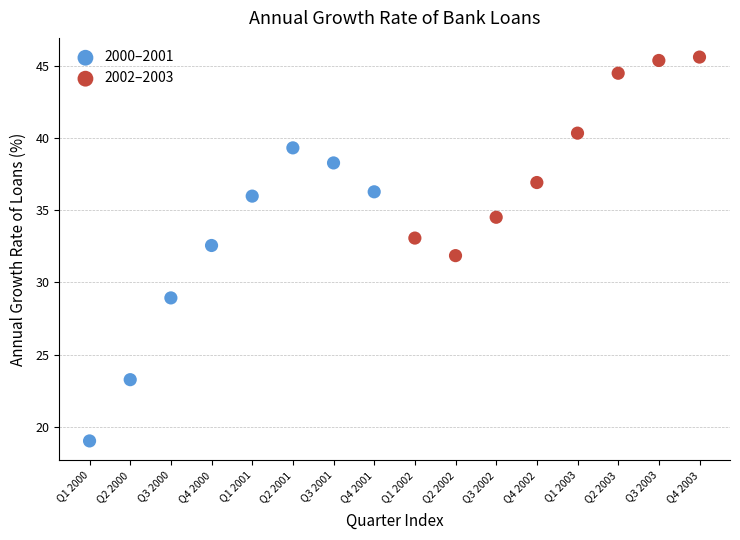

Which series contains the lowest Y value?

2000–2001